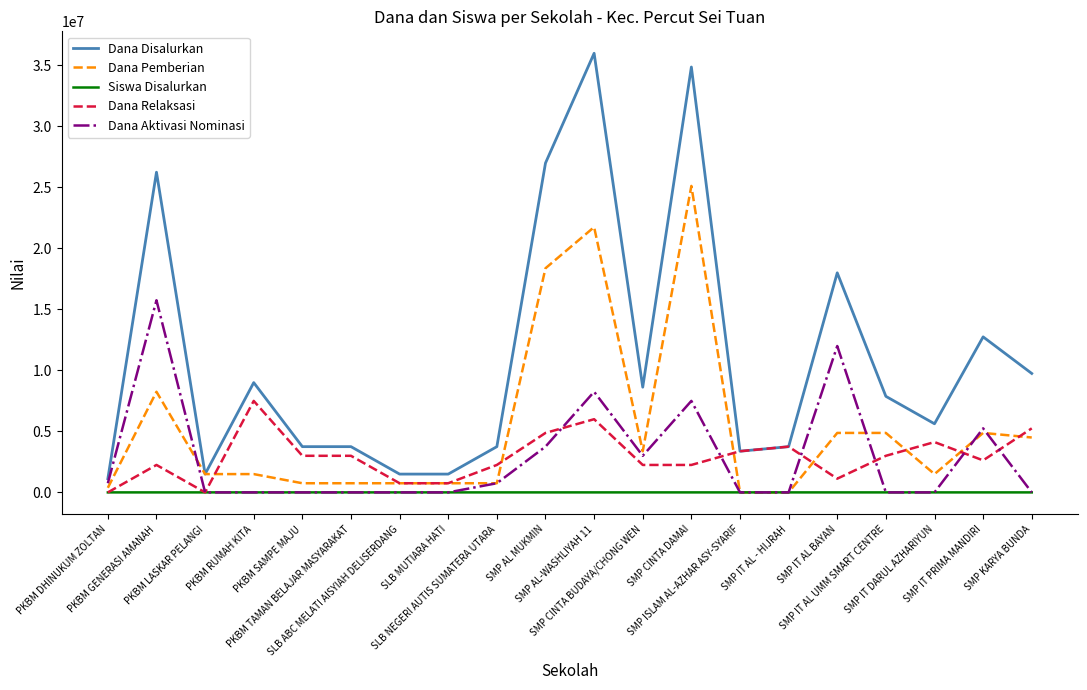

The Dana Relaksasi series shows 750000 at SLB ABC MELATI AISYIAH DELISERDANG. True or false?

True